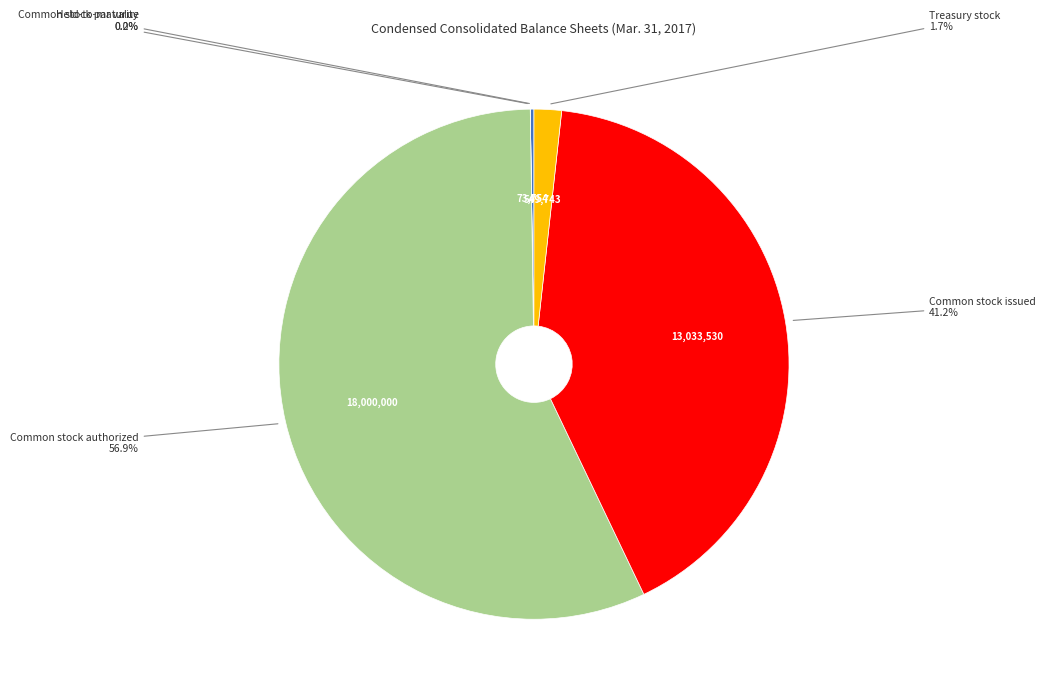

Is there any slice that represents more than half of the pie?

Yes